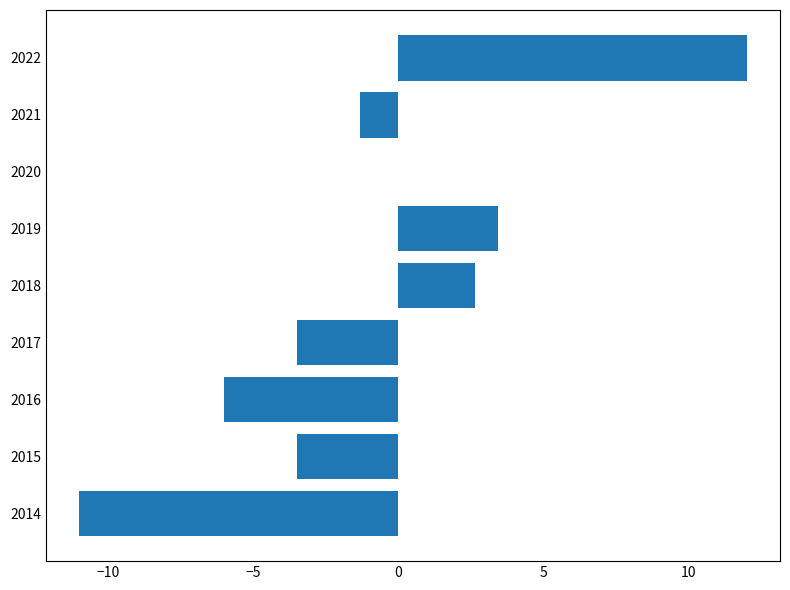

Is it true that the value at 2019 is 5.9?

False